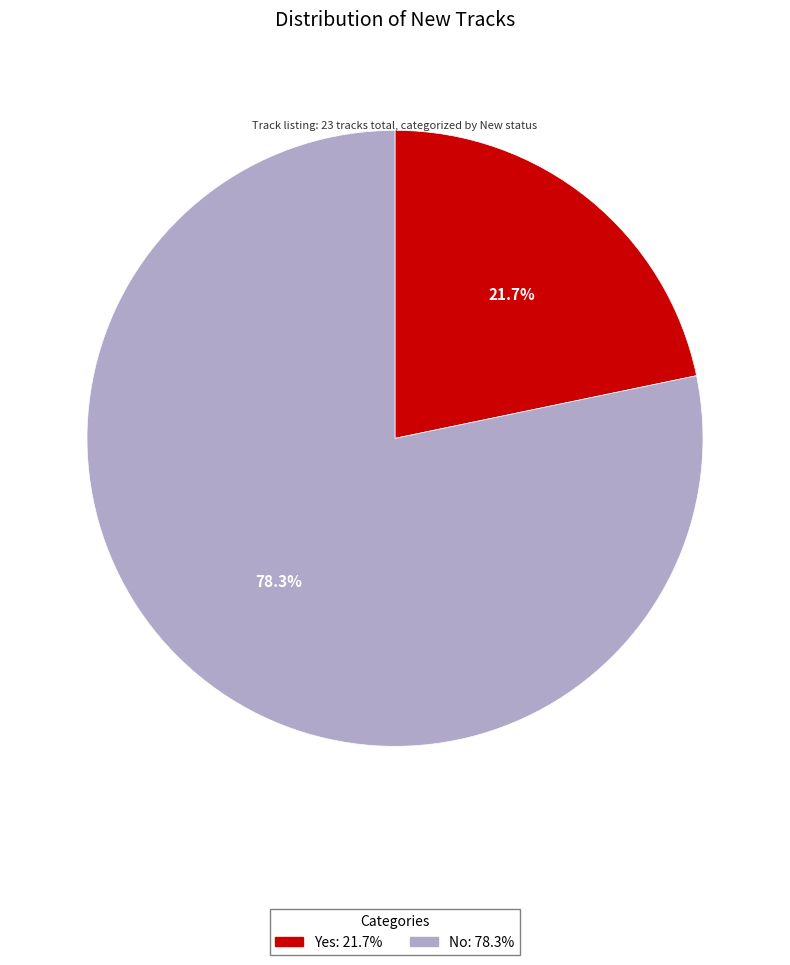

Count the number of slices in the pie.

2